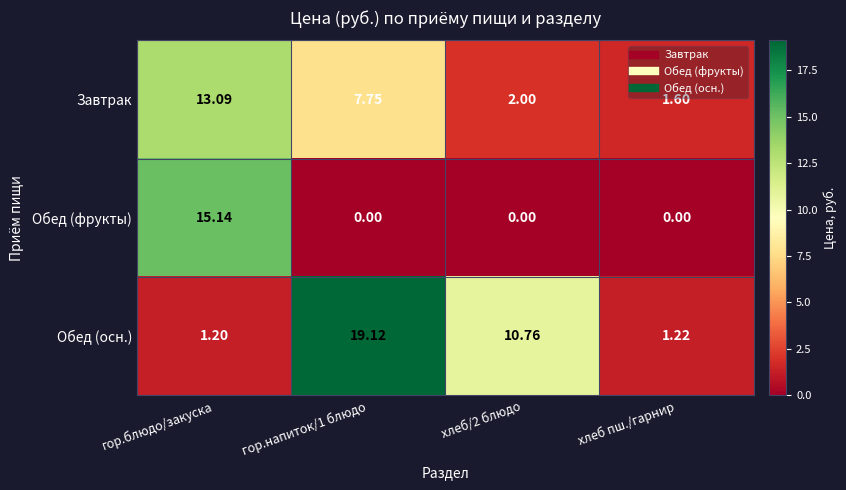

At which label does Обед (фрукты) reach its peak?

гор.блюдо/закуска